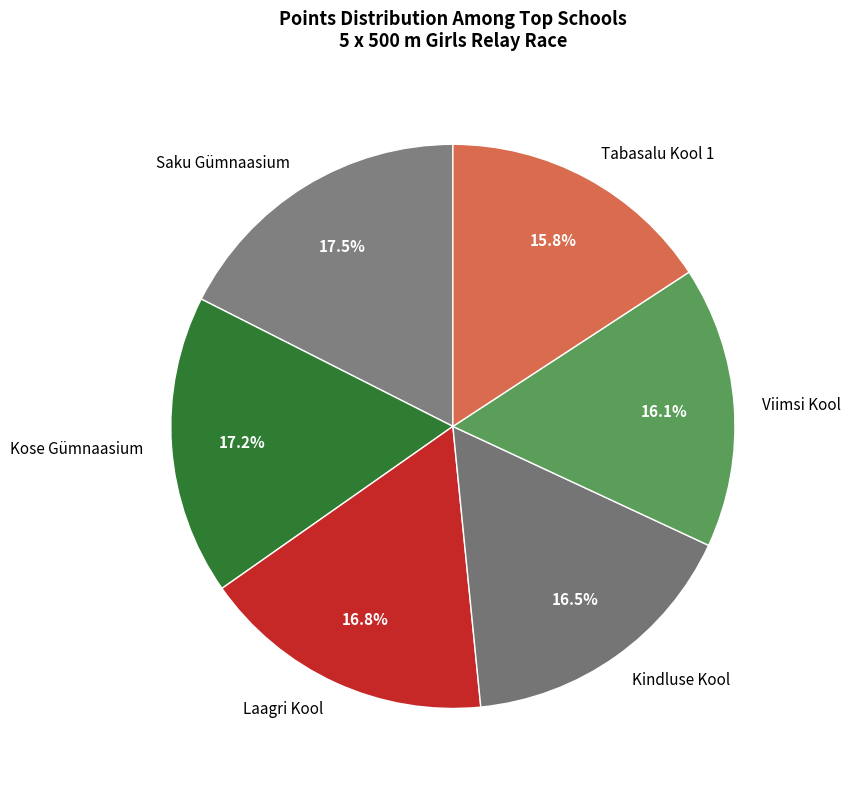

How many slices are in this pie chart?

6